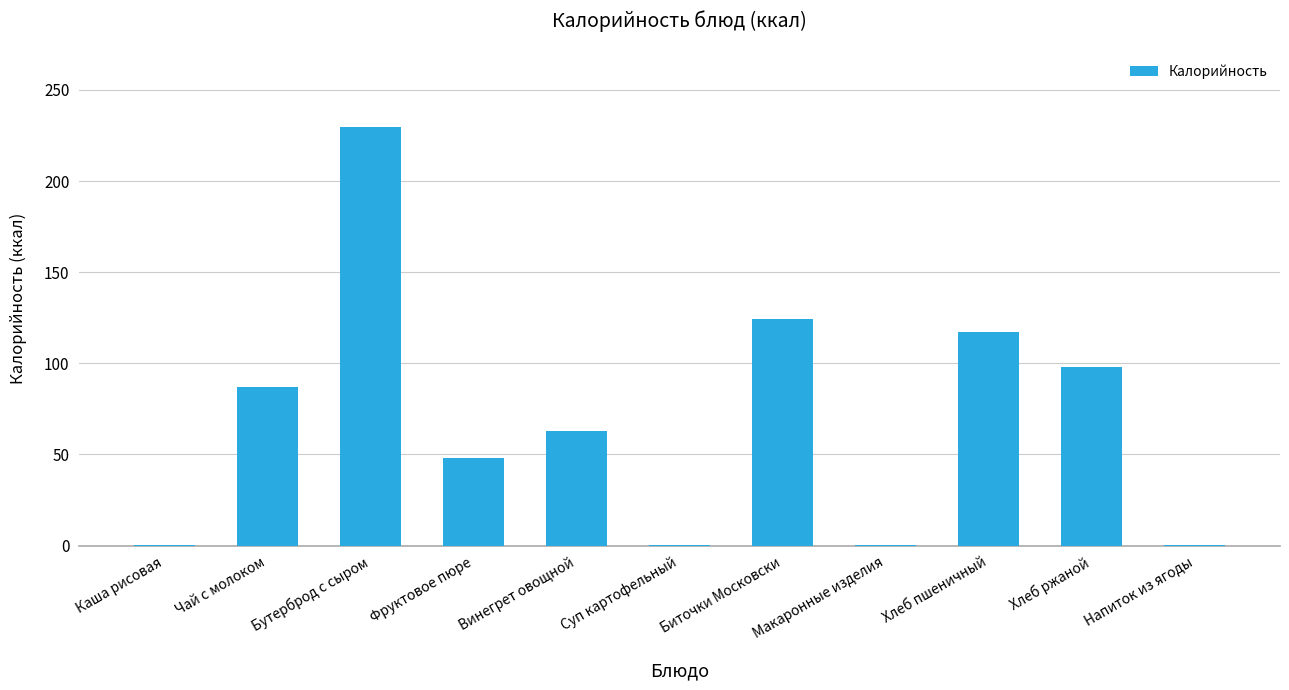

The value at Фруктовое пюре is 48.0. True or false?

True